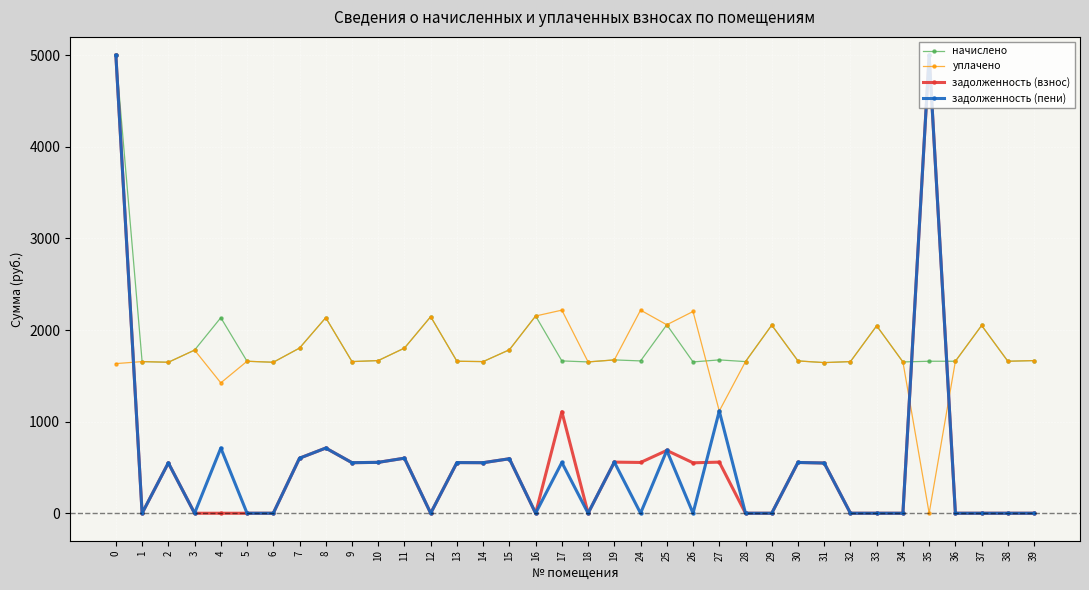

What is the difference between the highest and lowest values at 6?

1648.1